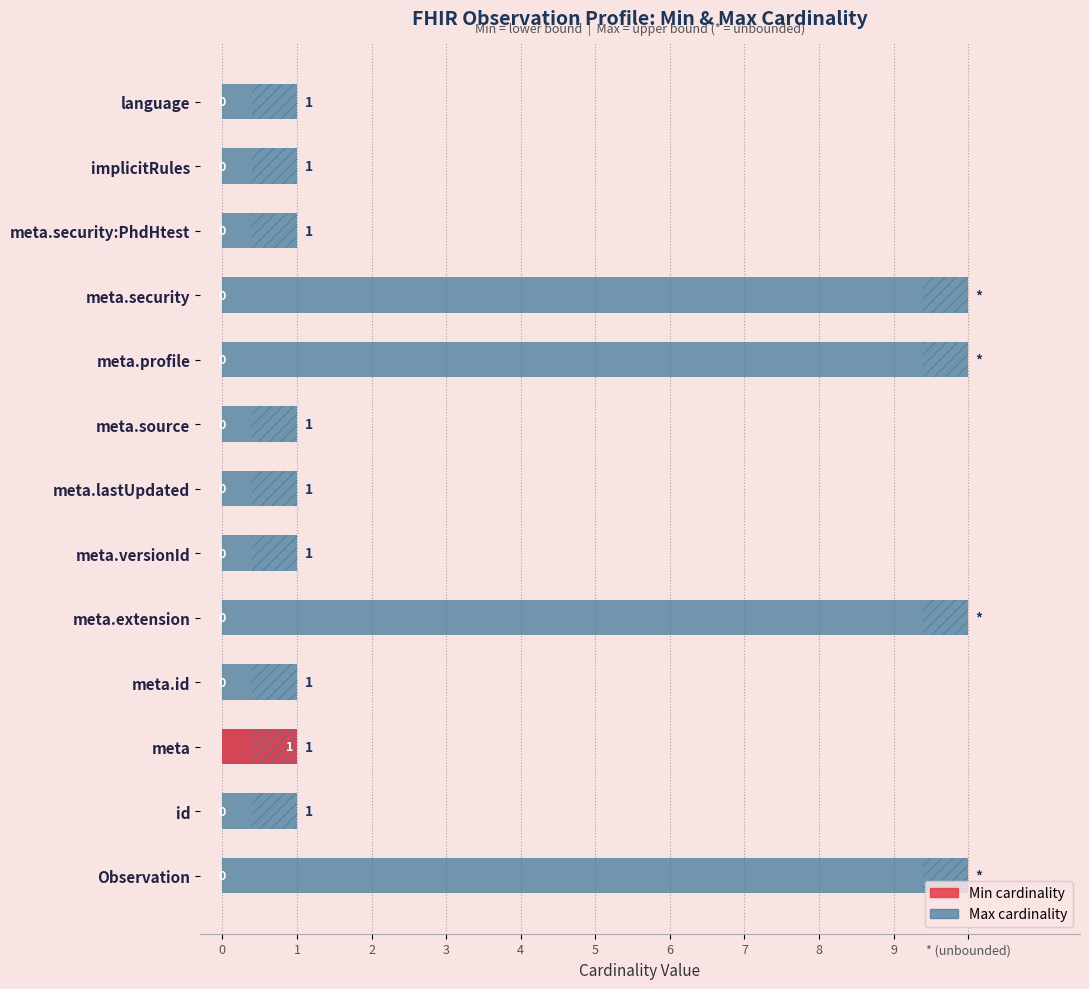

What is the sum of the Max values at 1 and 5?

2